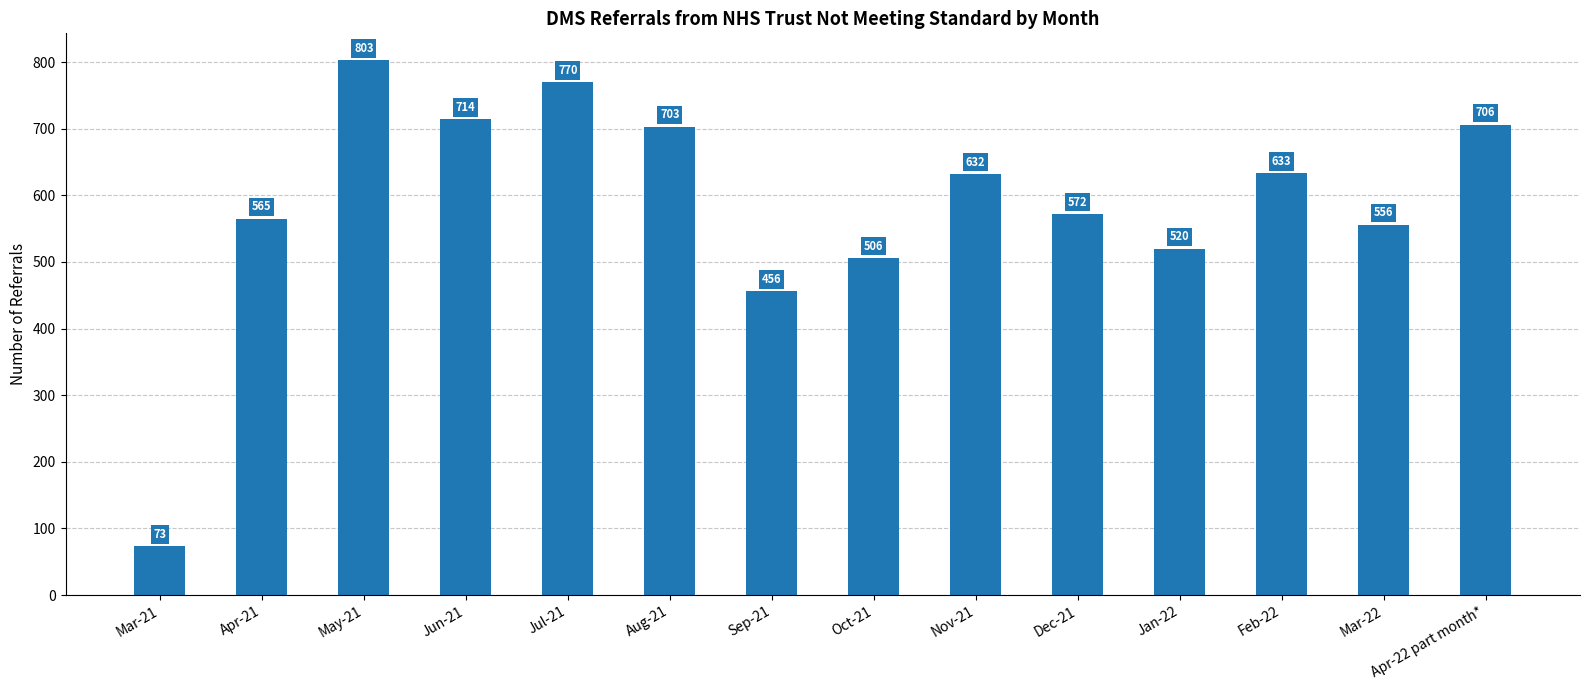

Reading left to right, extract all data points from this chart.

Mar-21=73	Apr-21=565	May-21=803	Jun-21=714	Jul-21=770	Aug-21=703	Sep-21=456	Oct-21=506	Nov-21=632	Dec-21=572	Jan-22=520	Feb-22=633	Mar-22=556	Apr-22 part month*=706